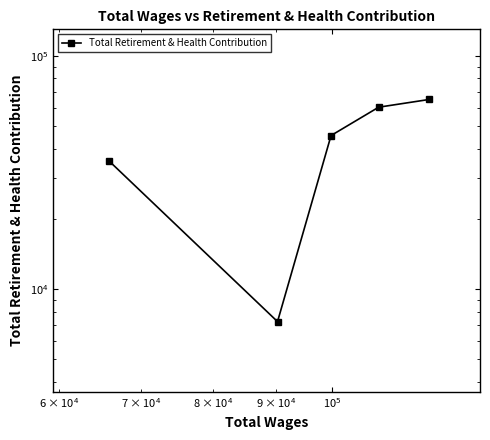

What is the average value?

42667